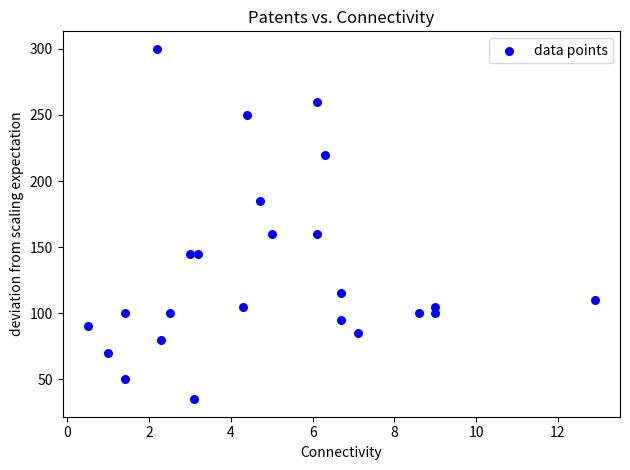

What is the range of Y values (max minus min)?

265